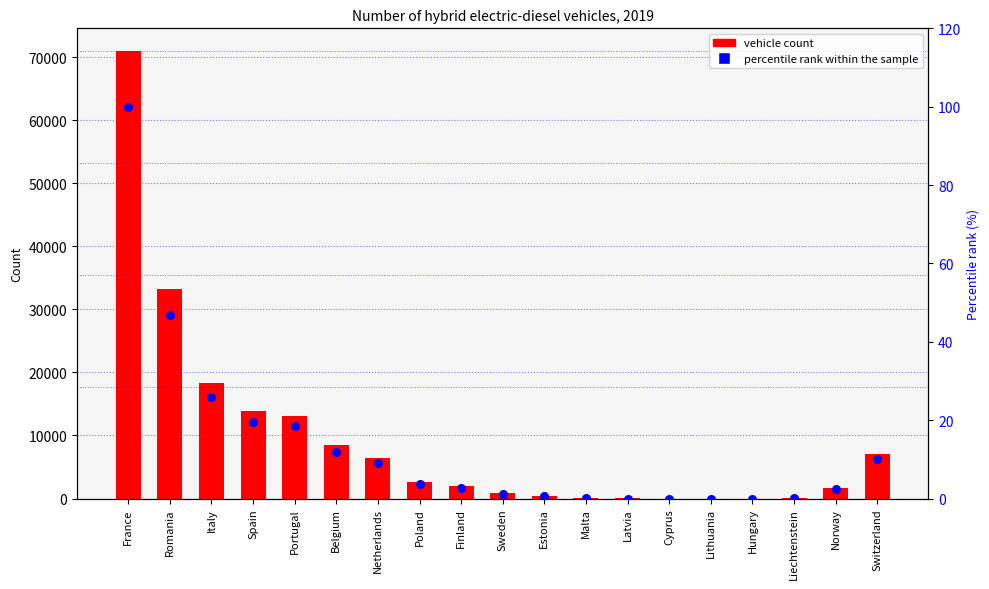

Which series contains the highest Y value?

vehicle count